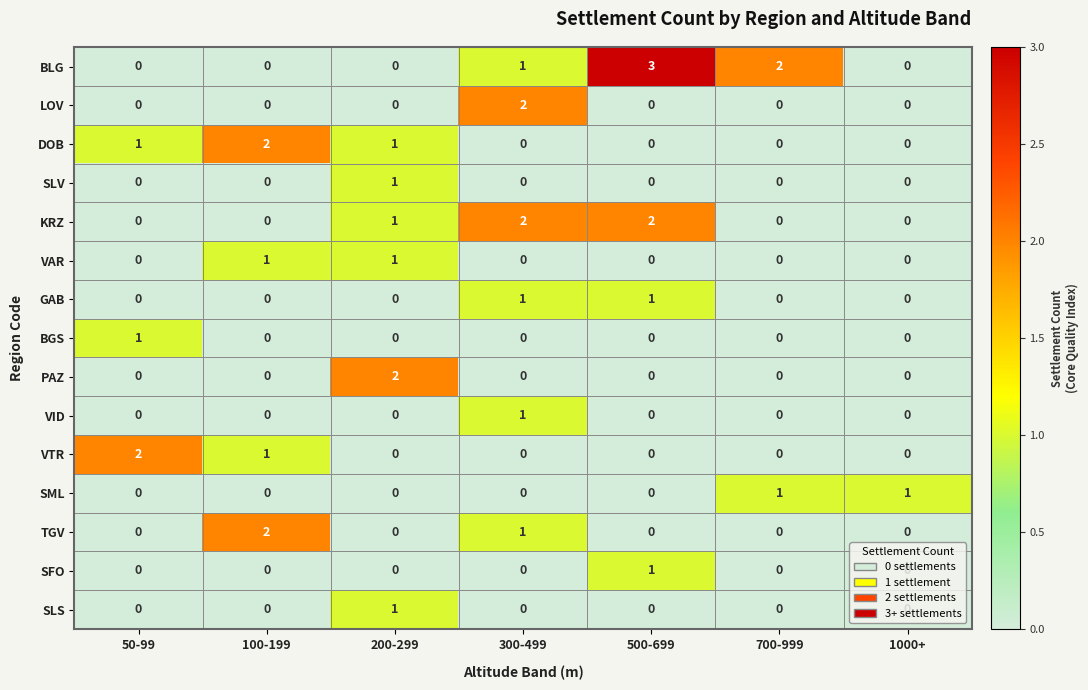

How many positive values does the SLV series have?

1